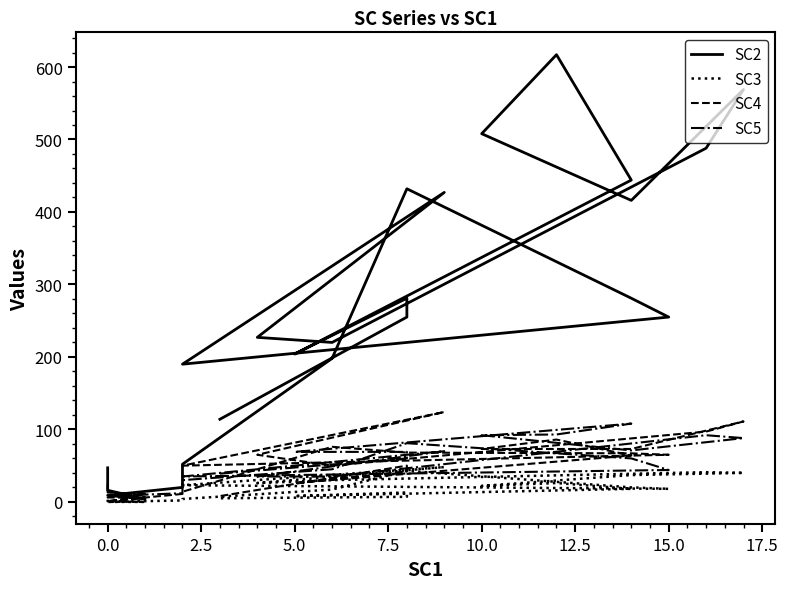

At how many categories does at least one series exceed 291?

8